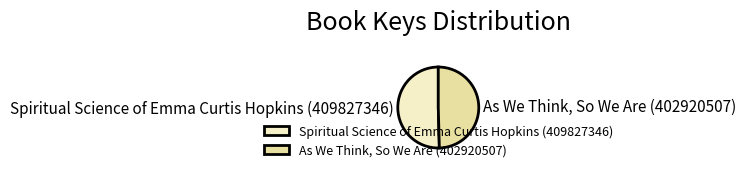

Which category has the smallest portion of the pie?

As We Think, So We Are (402920507)